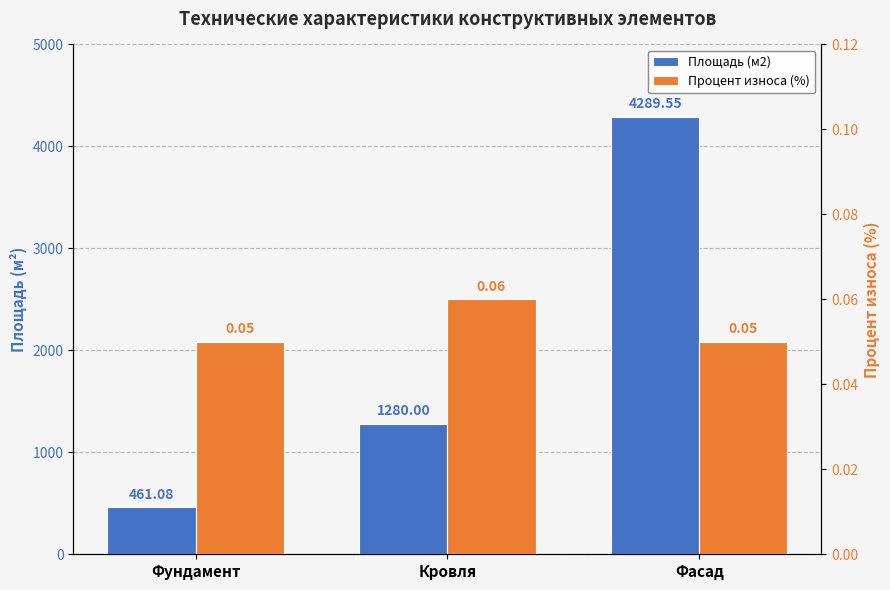

Between Фундамент and Фасад, which series saw the biggest shift?

Площадь (м2)